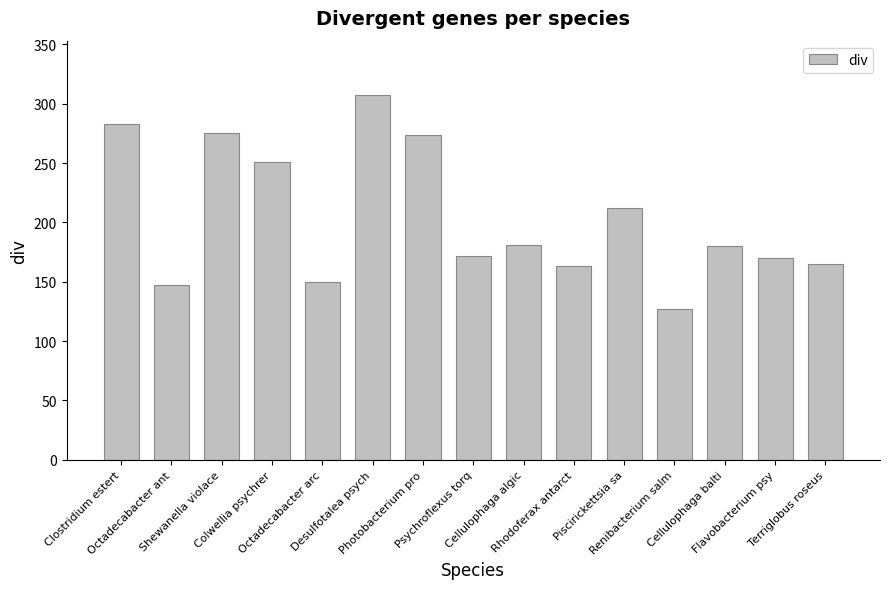

What is the difference between the maximum and minimum values?

180